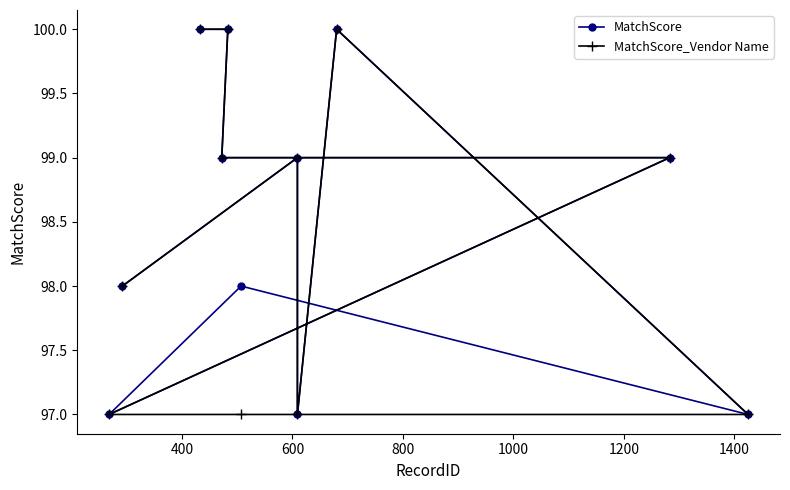

What is the smallest value displayed?

97